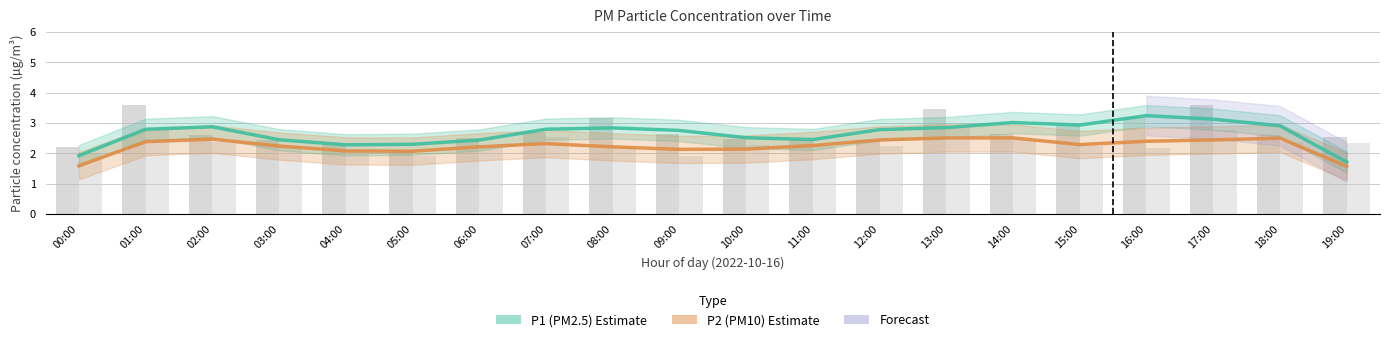

Reading left to right, transcribe all the data shown in this chart.

P1 (PM2.5): 1.9	2.8	2.9	2.5	2.3	2.3	2.4	2.8	2.8	2.8	2.5	2.5	2.8	2.8	3.0	2.9	3.2	3.1	2.9	1.7
P2 (PM10): 1.6	2.4	2.5	2.2	2.1	2.1	2.2	2.3	2.2	2.1	2.1	2.3	2.4	2.5	2.5	2.3	2.4	2.4	2.5	1.6